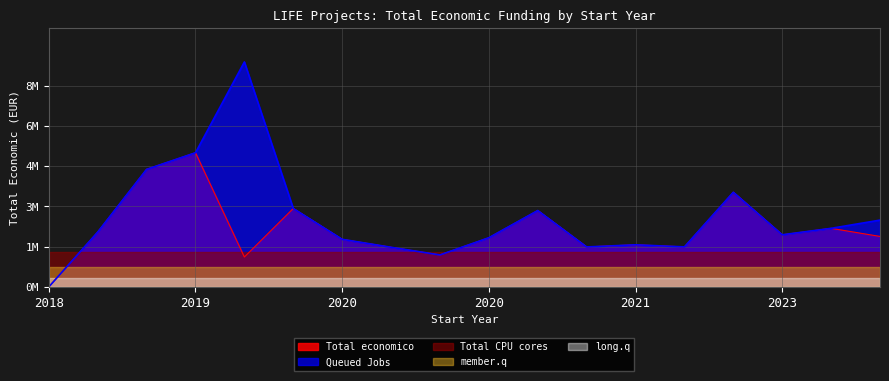

True or false: Total economico and Queued Jobs cross at least once.

False